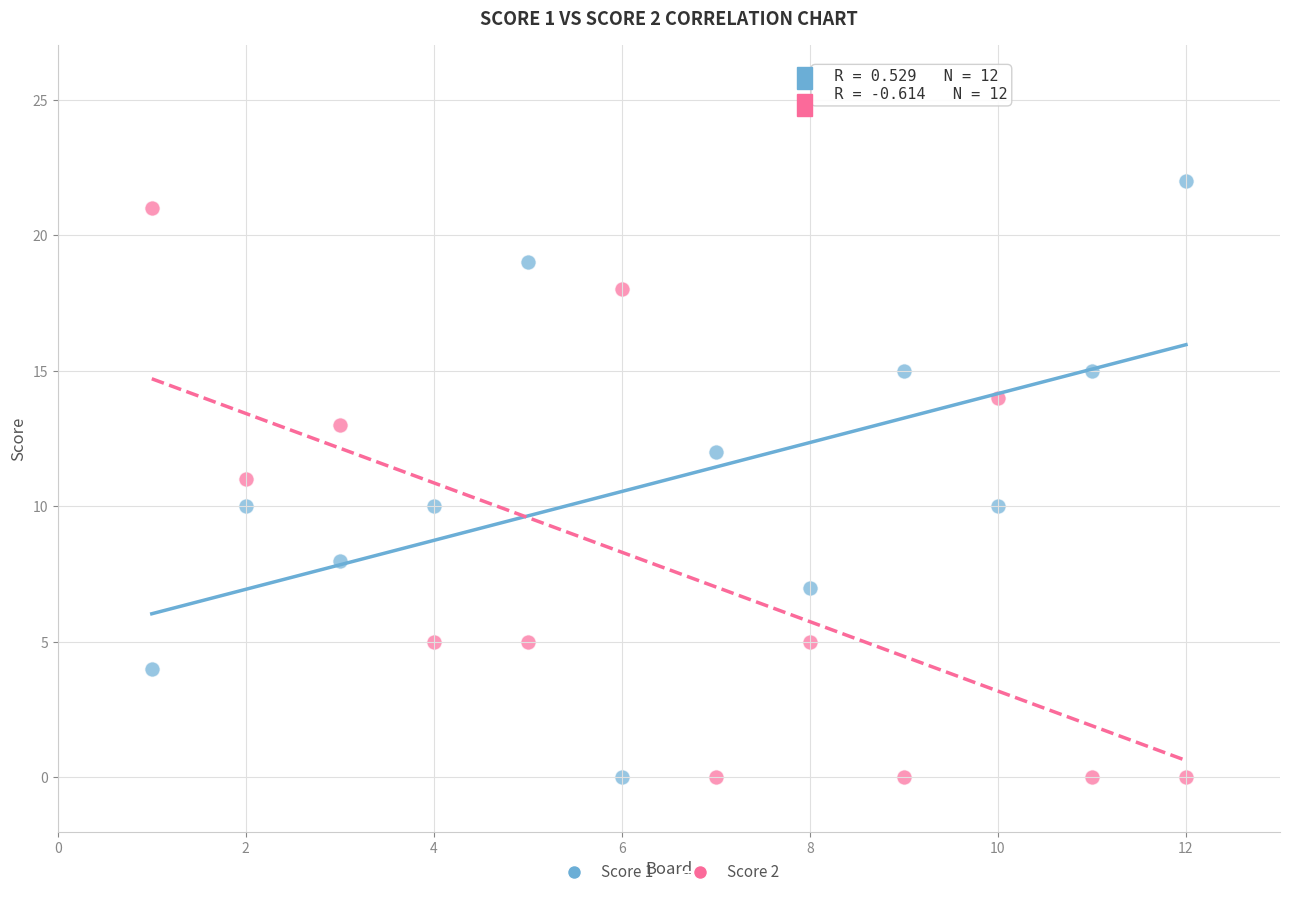

What are all the series names shown in the legend?

Score 1, Score 2